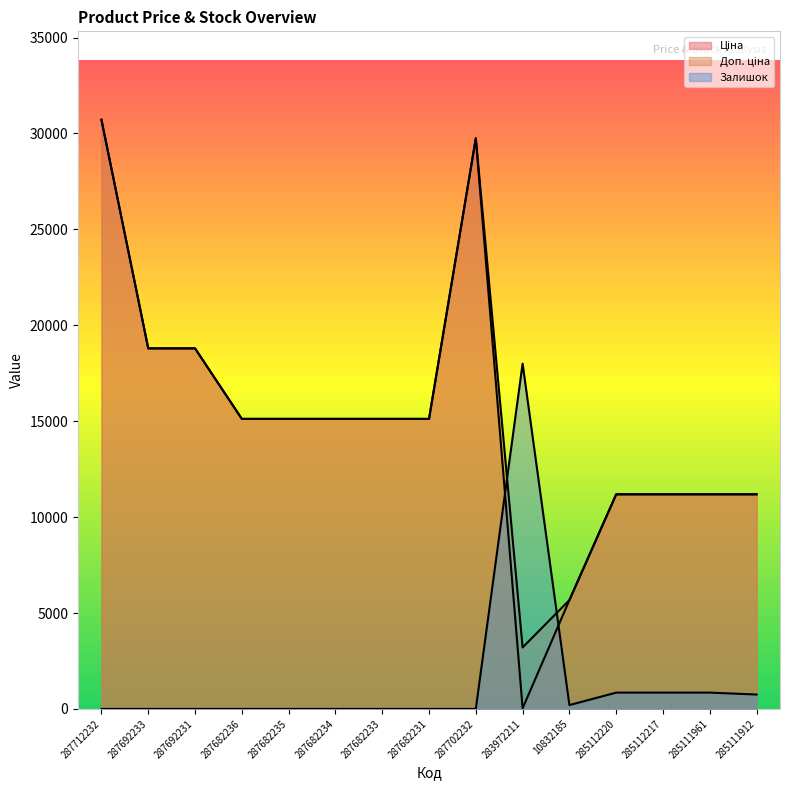

At which label is Ціна closest to 15374?

287682236